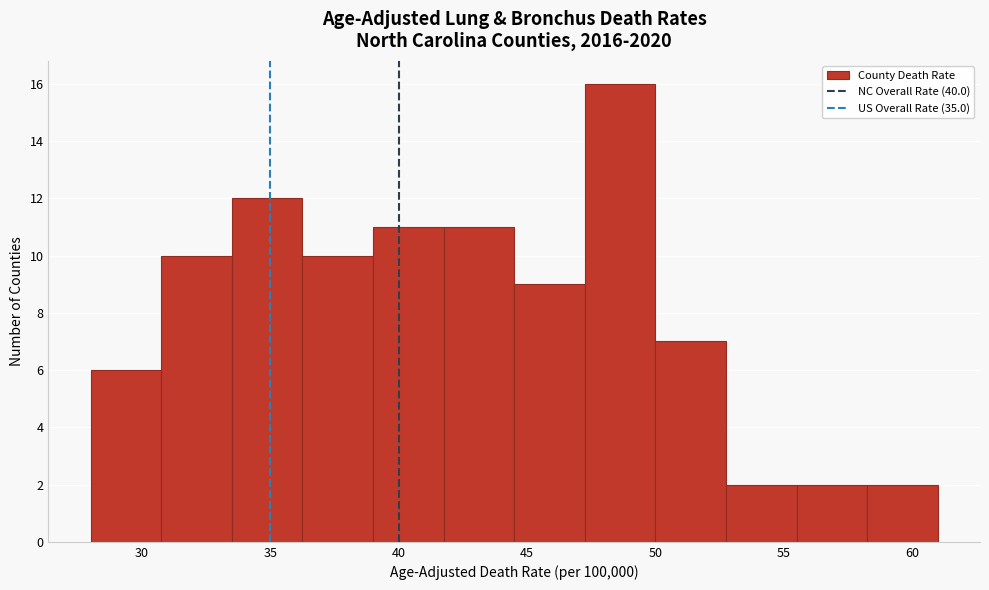

How tall is the bar that spans 36.25 to 39.00 on the x-axis? Neither the bar edges nor the heights are printed on the chart, so give them approximately, as read against the axes.

10